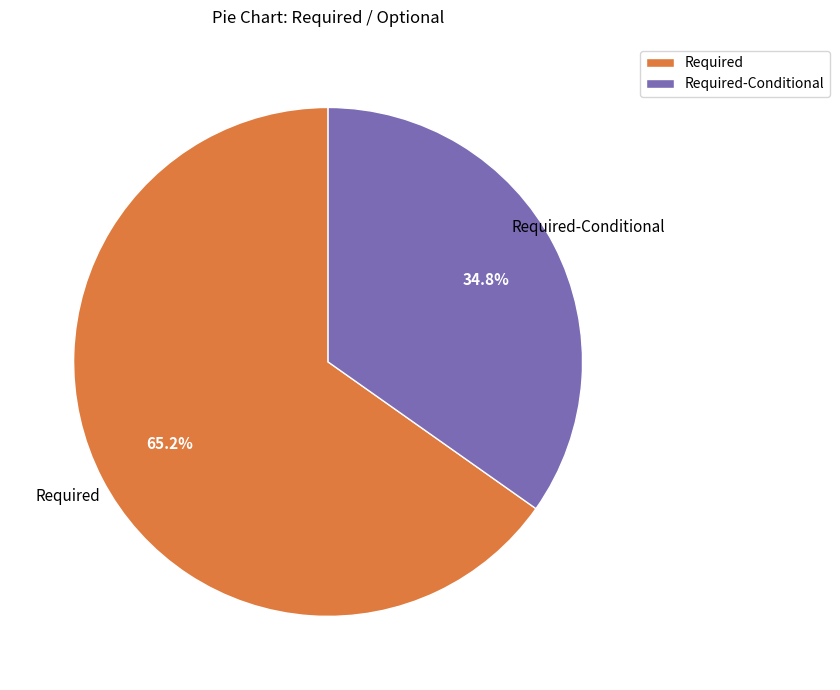

How many segments does this pie chart have?

2